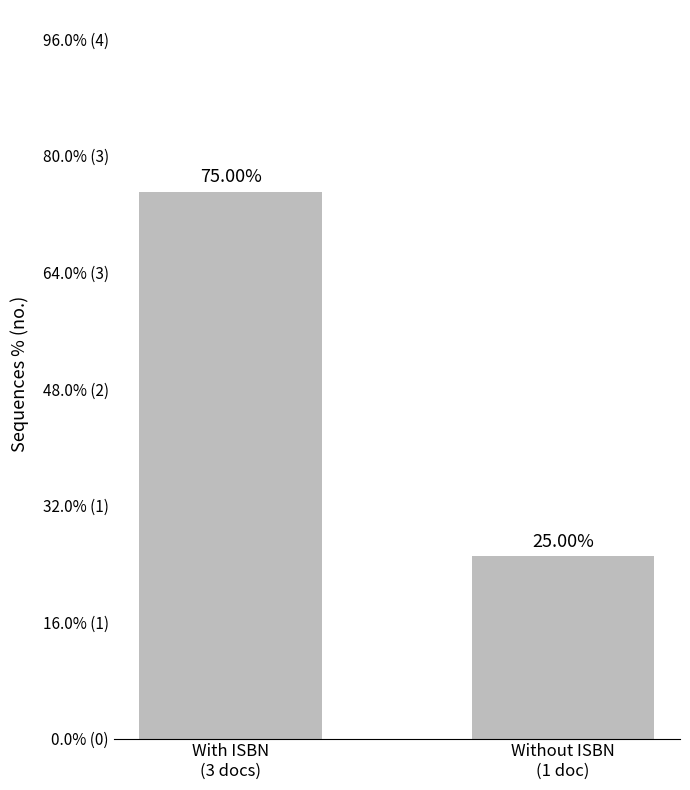

What is the label of the 2nd bar from the right?

With ISBN
(3 docs)